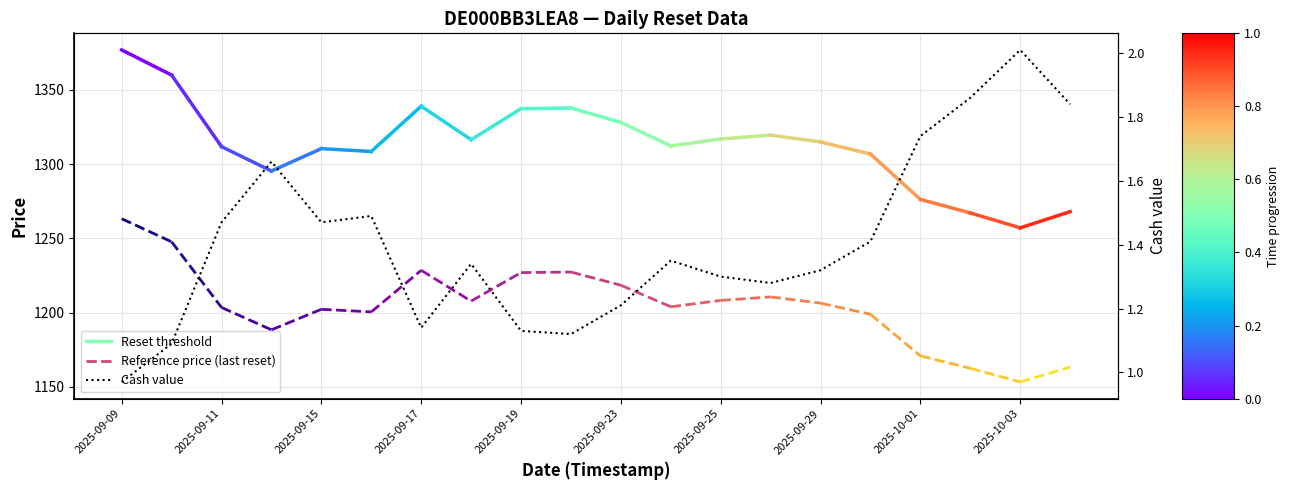

What is the sum of all values?

28.2